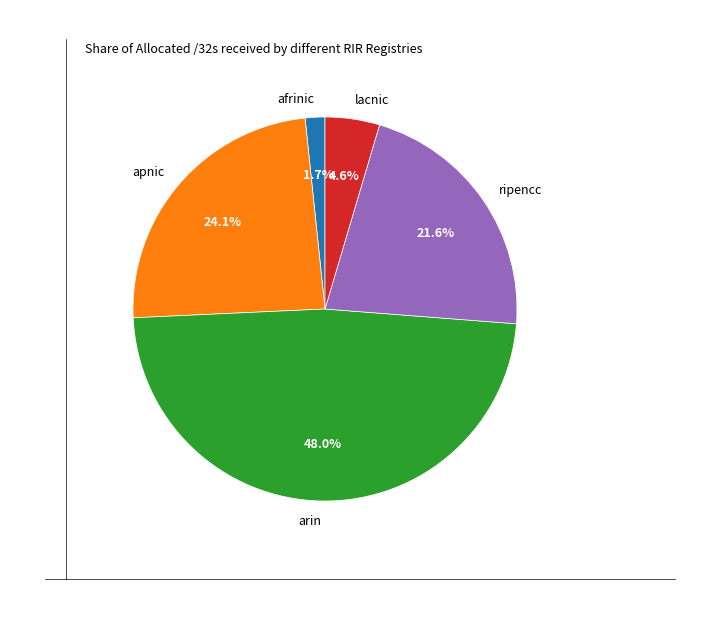

Between arin and lacnic, which is larger?

arin